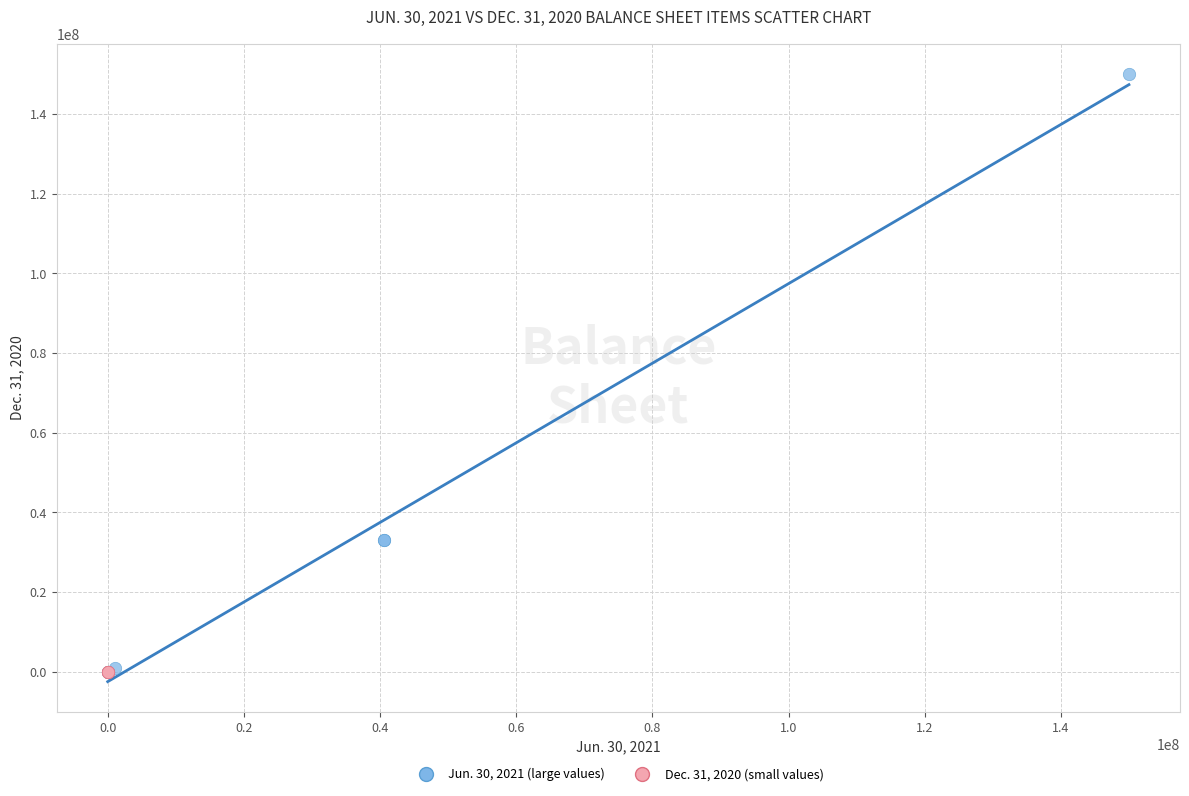

Which series contains the highest Y value?

Jun. 30, 2021 (large values)